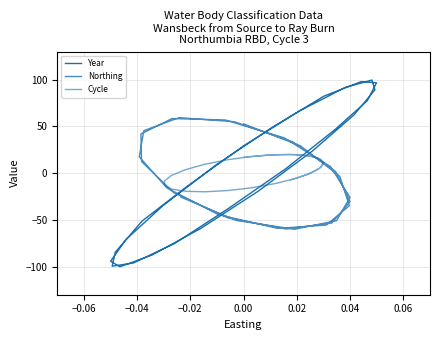

Rank the series by their average value, from highest to lowest.

Cycle, Year, Northing